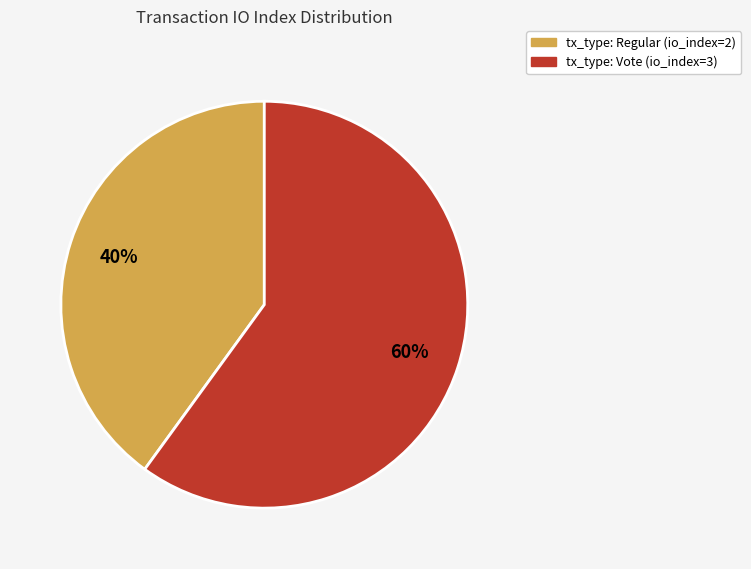

To the nearest percent, what is the average slice percentage?

50%